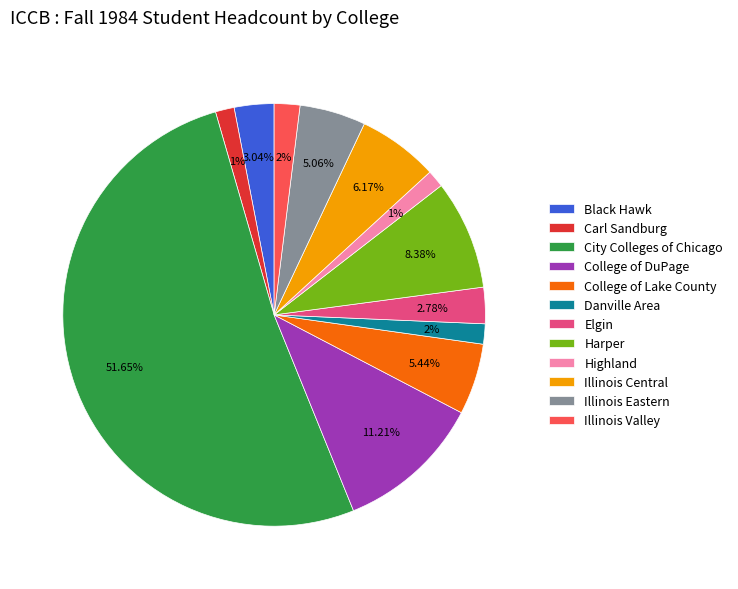

To the nearest percent, what is the average slice percentage?

8%